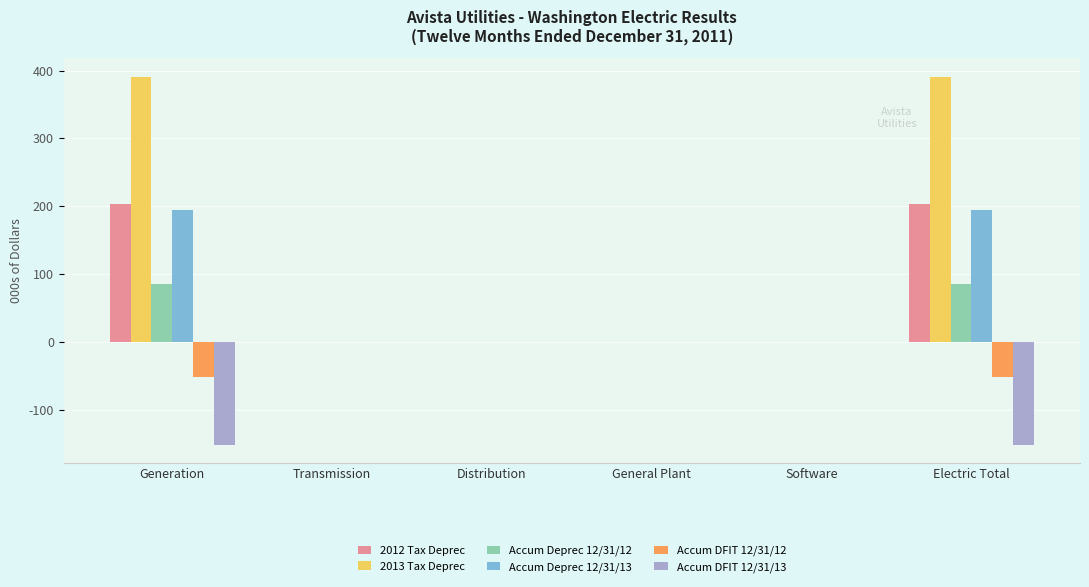

Which series has the largest total across all categories?

2013 Tax Deprec